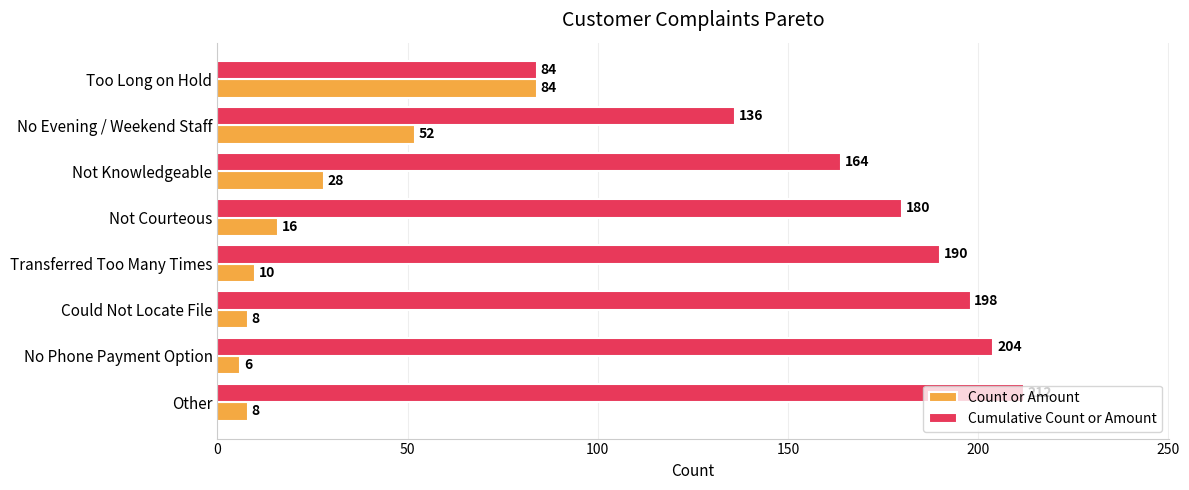

The Cumulative Count or Amount series shows 86 at Other. True or false?

False